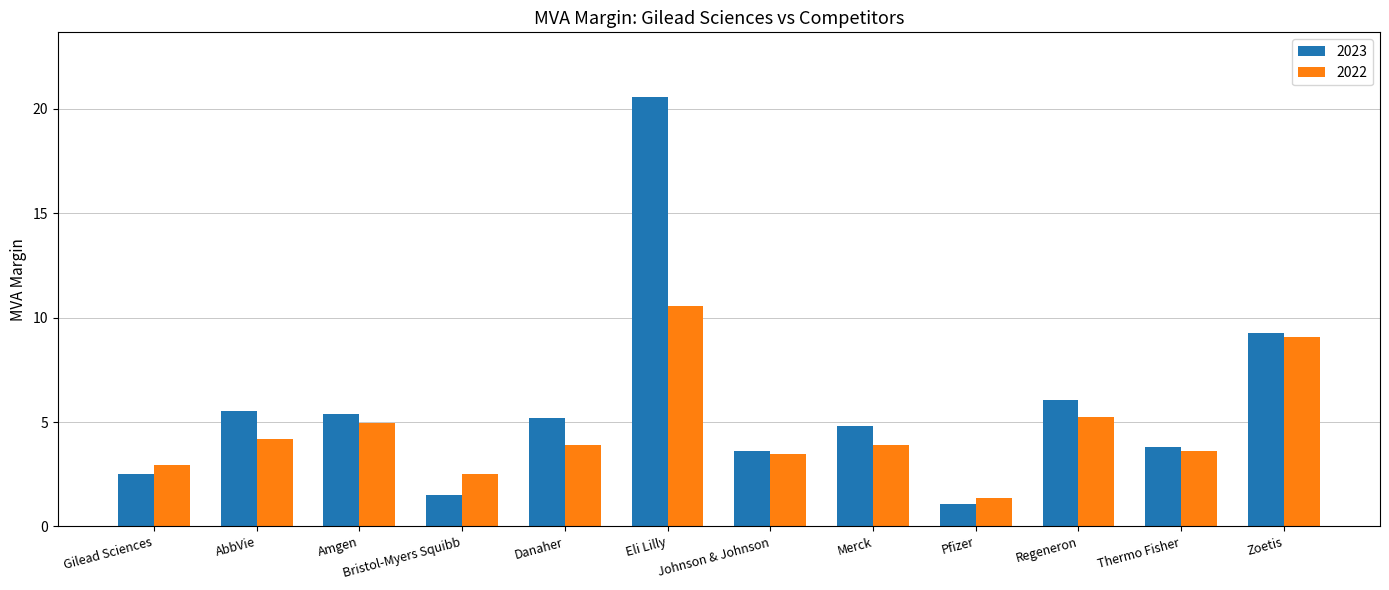

What are all the series names shown in the legend?

2023, 2022